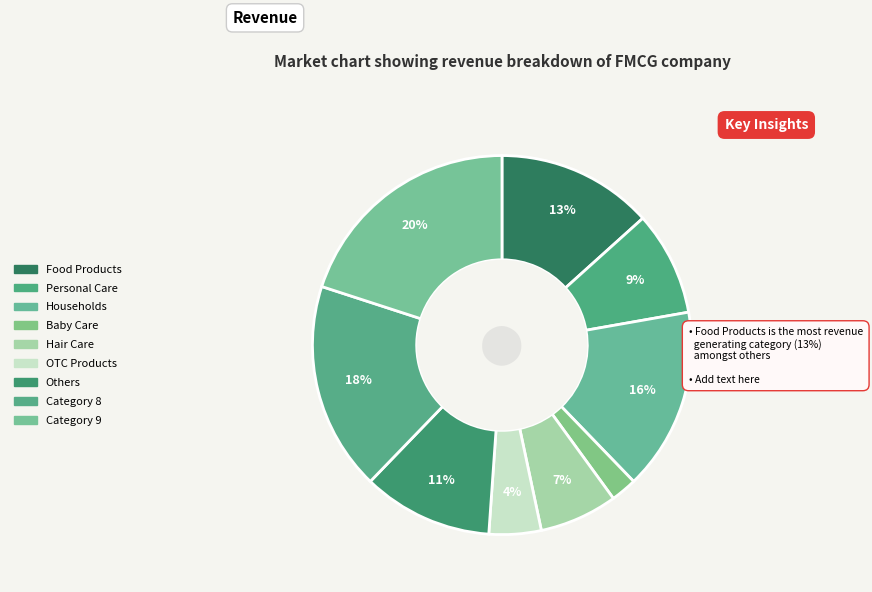

How many slices are in this pie chart?

9